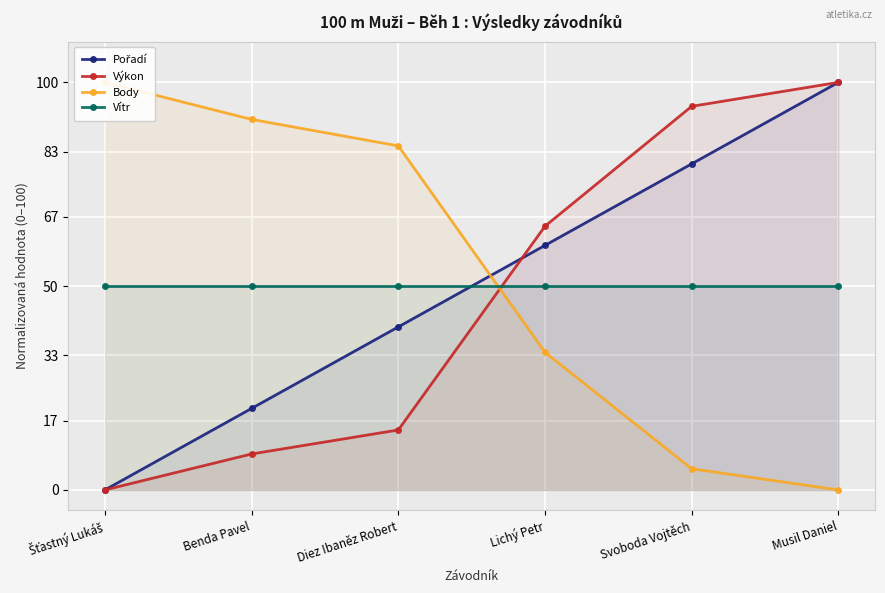

How many lines are shown in the chart?

4